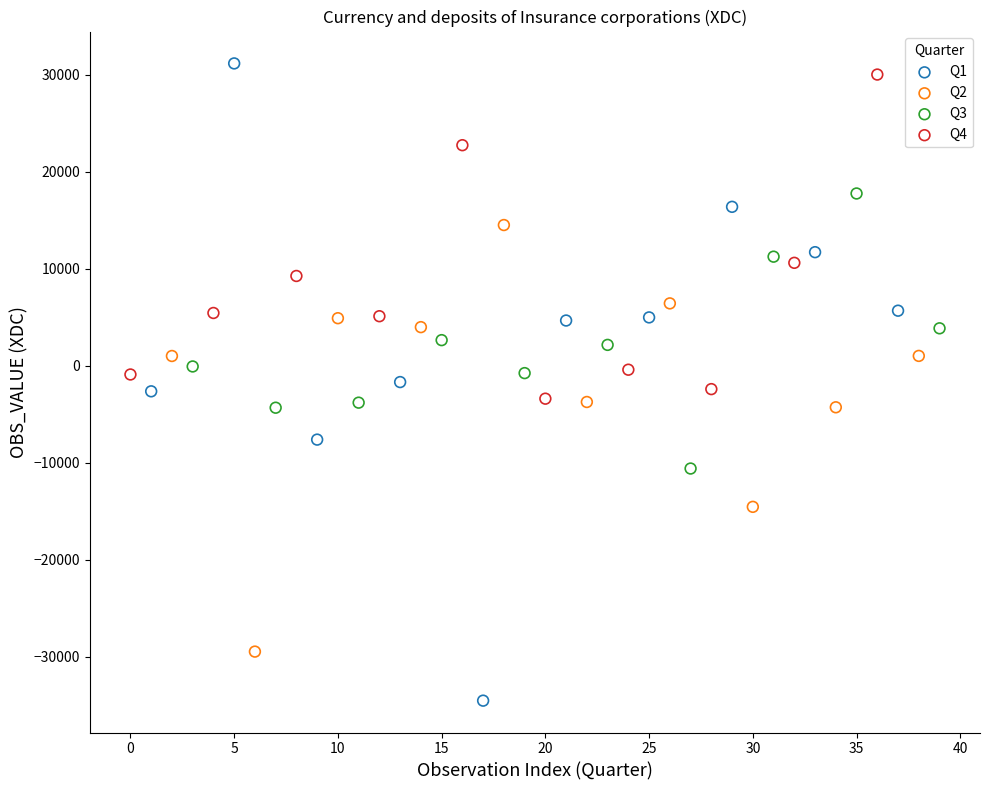

Which series contains the lowest Y value?

Q1